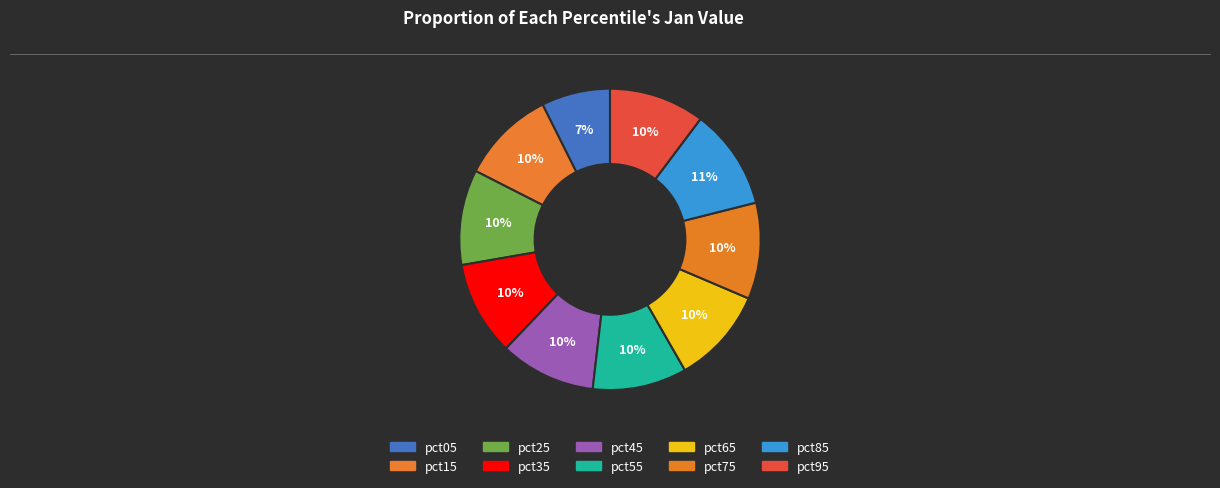

The pct05 slice represents 15% of the pie. True or false?

False